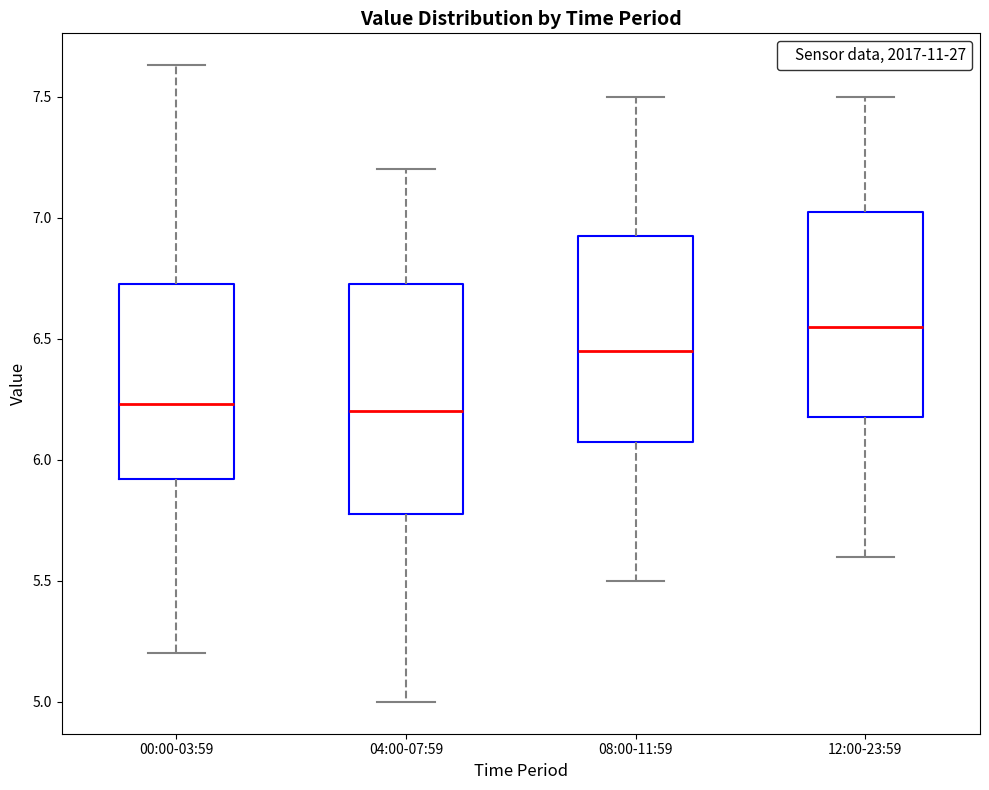

Comparing the boxes themselves (not the whiskers), which one is the tallest?

04:00-07:59